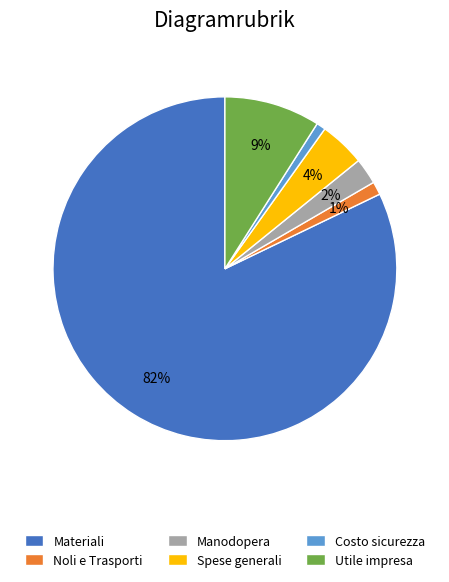

To the nearest percent, what is the average slice percentage?

17%